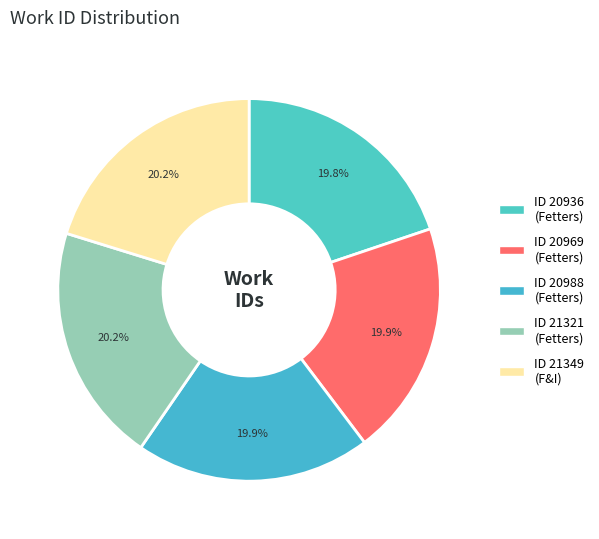

Which slice is the smallest?

Fetters (20936)